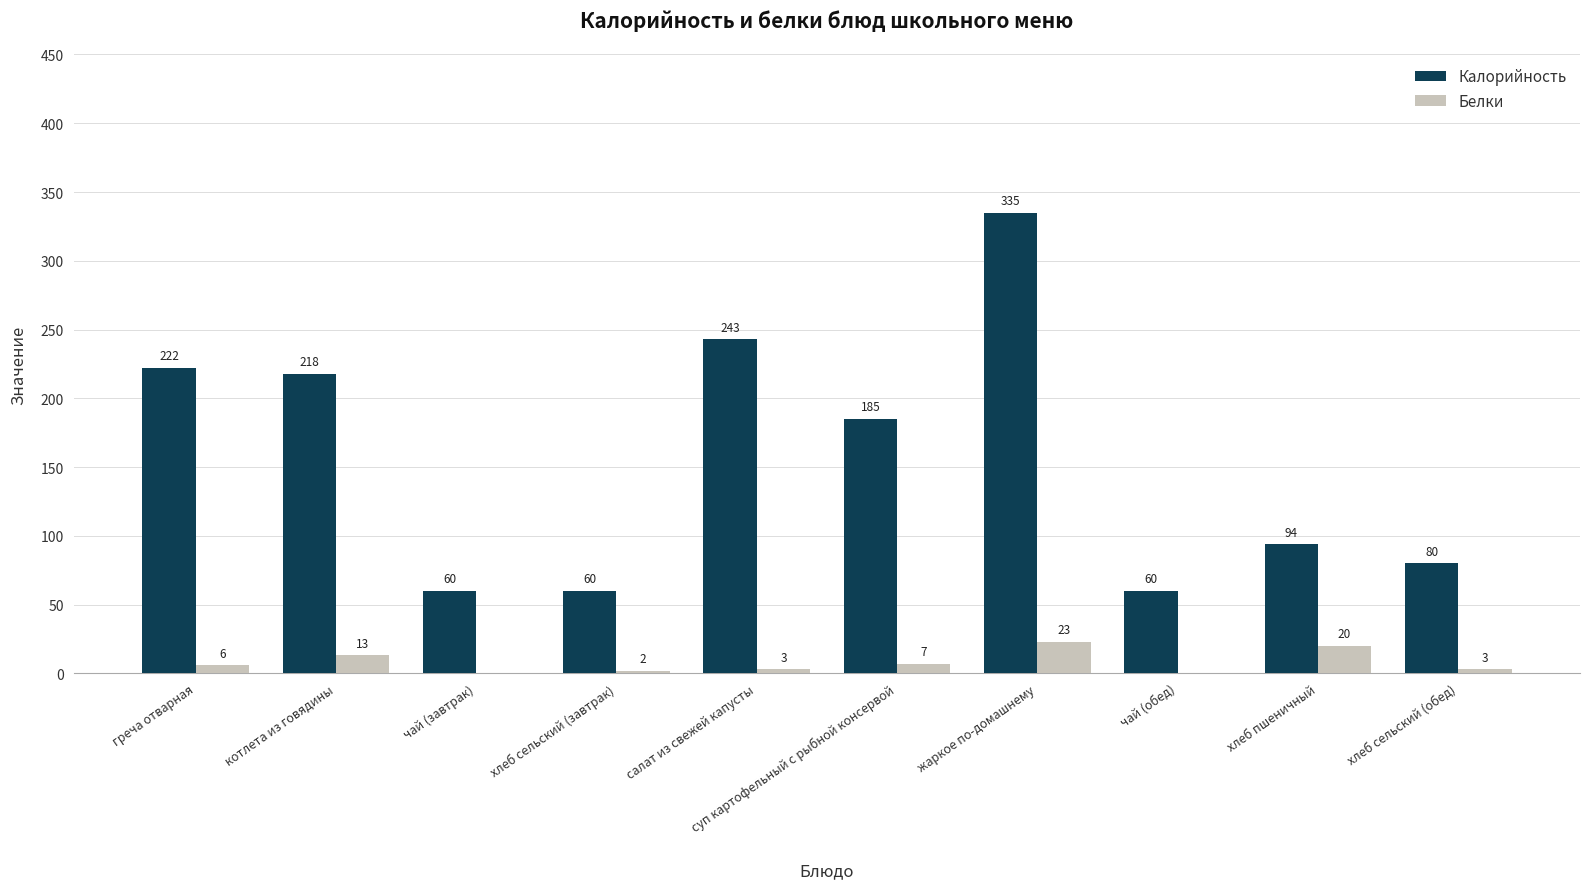

Count the number of categories in the chart.

10